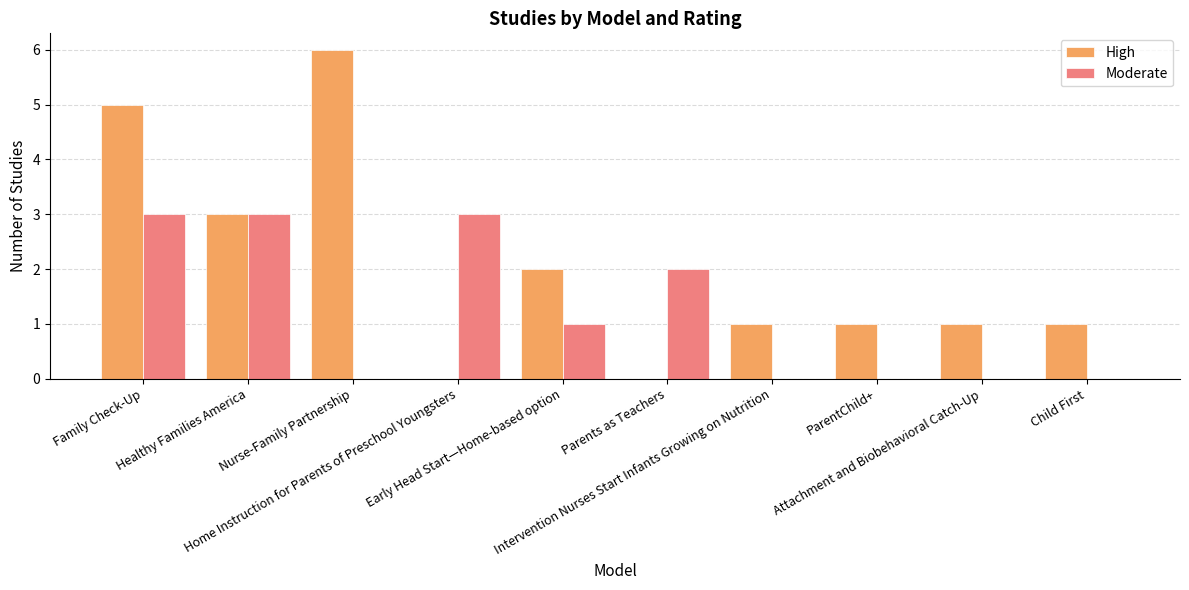

What is the average value of the High series?

2